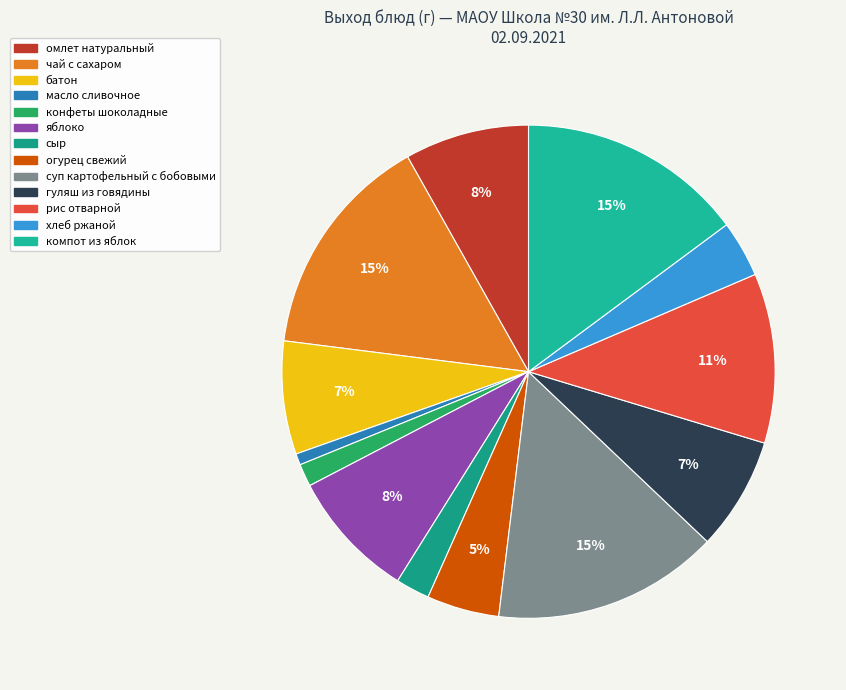

To the nearest percent, what is the difference between the омлет натуральный and рис отварной slice percentages?

3%